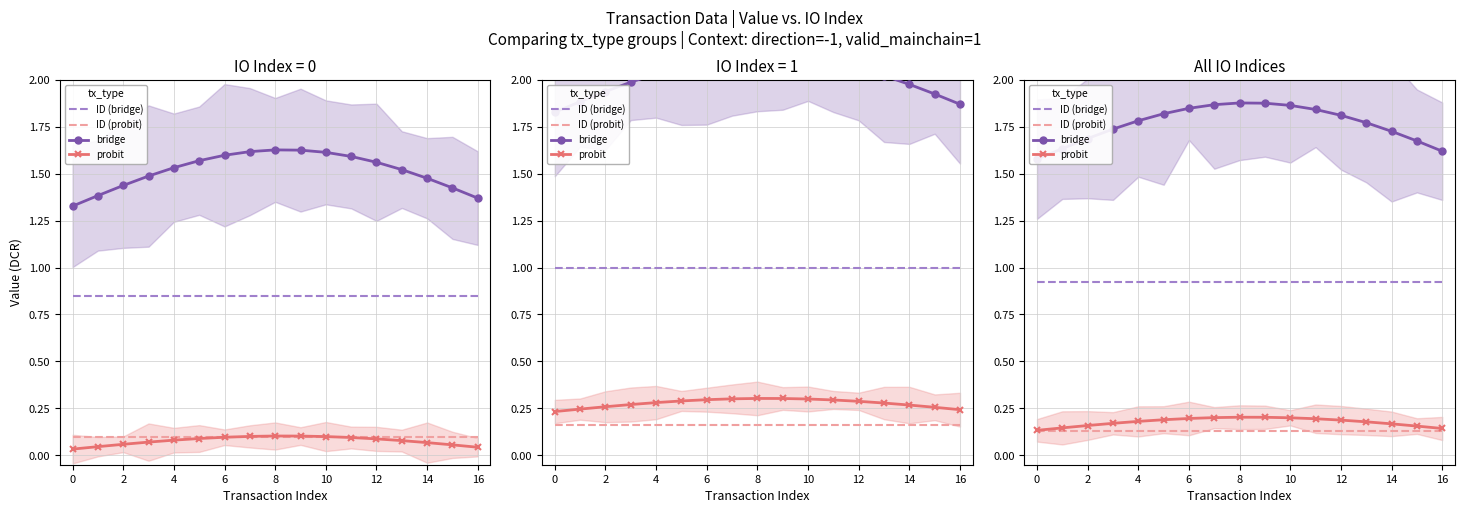

Which series has the largest total across all categories?

bridge